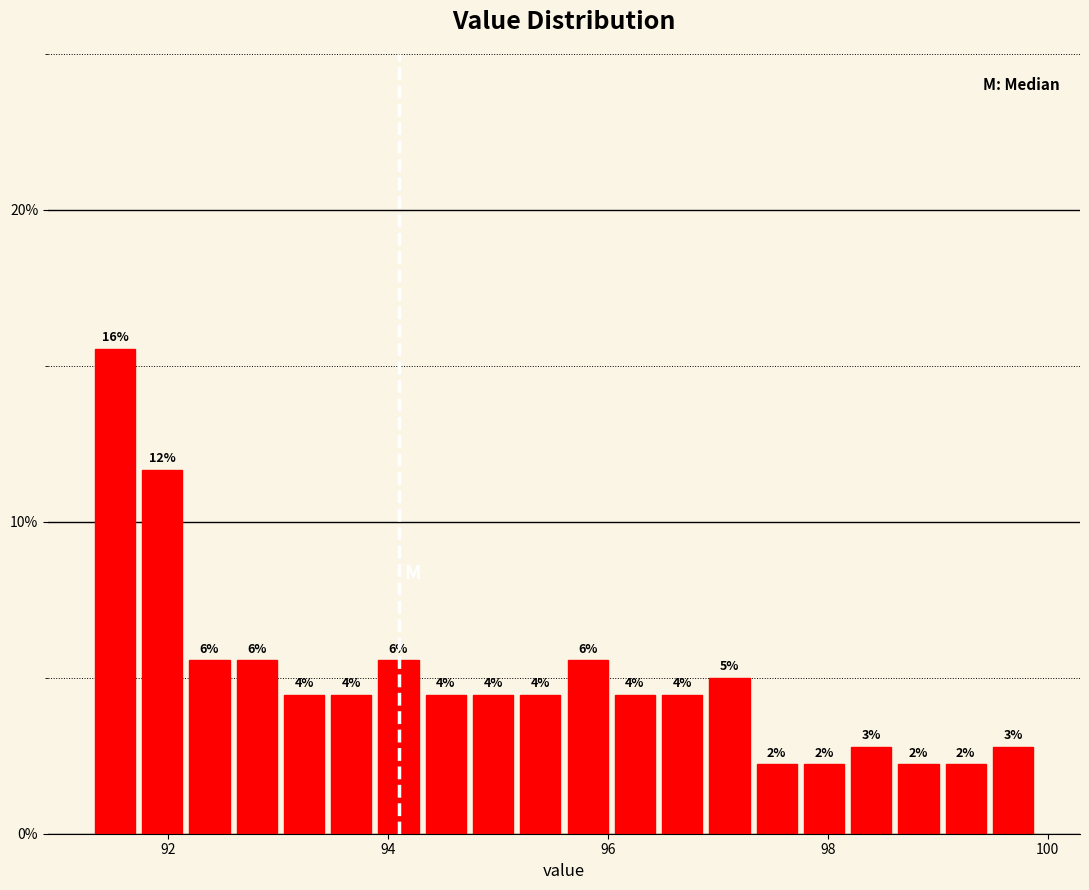

Around what value on the x-axis is the tallest bar? Give the approximate position of its centre, as read against the axis.

91.6